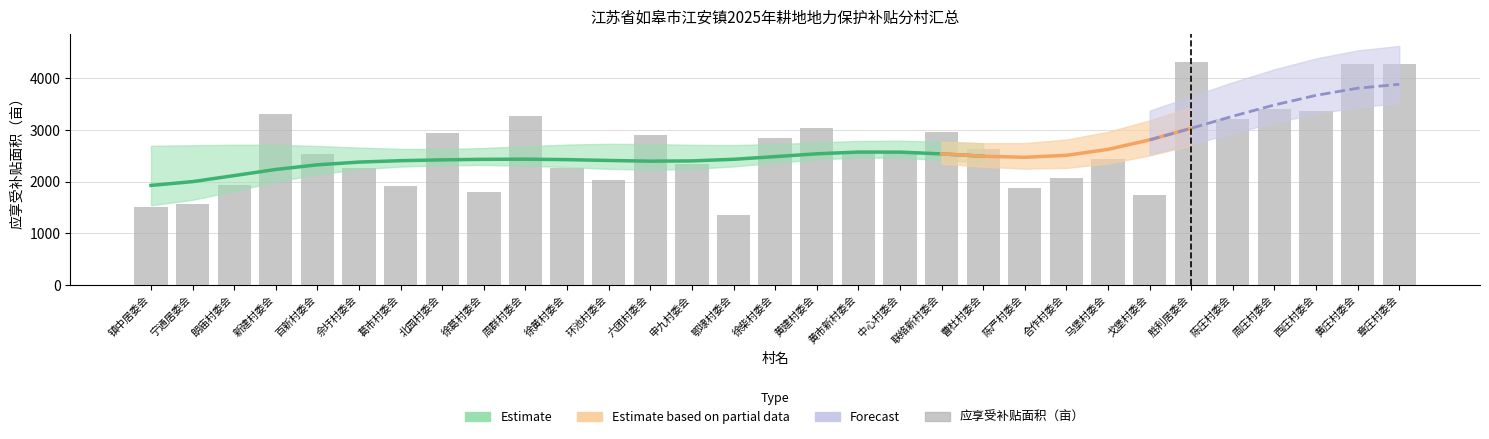

What is the sum of the values at 镇中居委会 and 周庄村委会?

4920.6